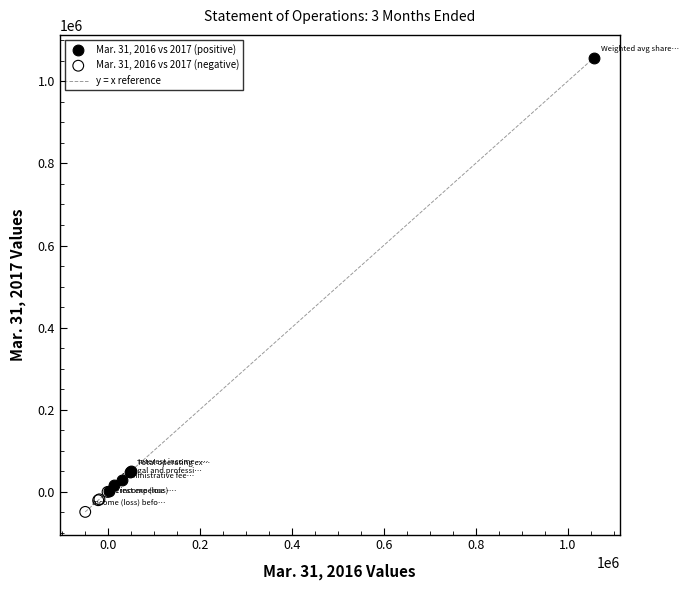

Which series has the widest spread of Y values?

Mar. 31, 2016 vs 2017 (positive)